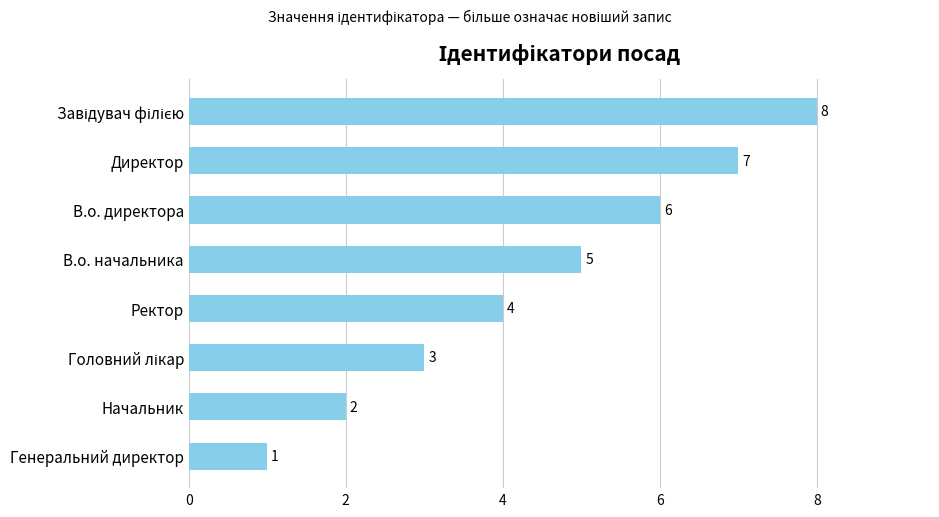

How many data points are less than 5?

4